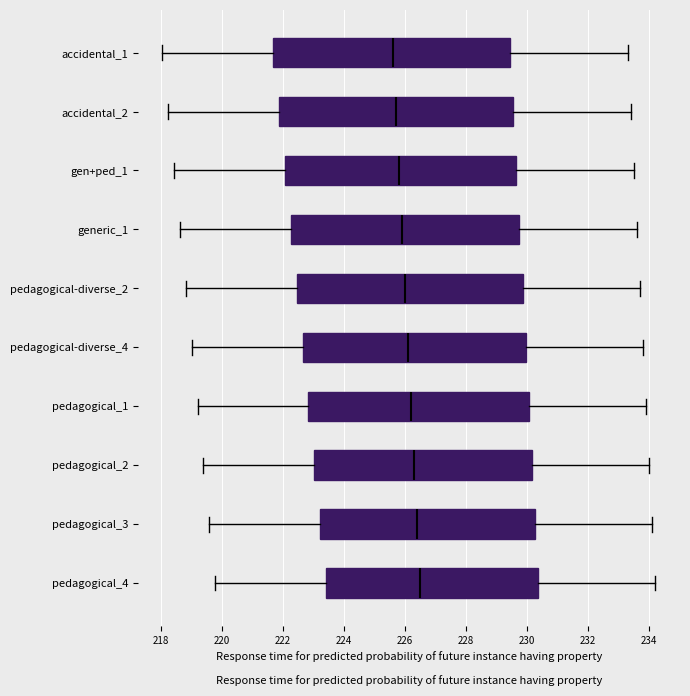

Reading bottom to top, transcribe this box plot: for each box, give where its median line is, the range the box spans, and where its two whiskers end, as read against the x-axis. The values are not printed on the chart, so give them approximately, as read against the axis.

pedagogical_4: median 226.6, box 223.4 to 230.4, whiskers 219.8 to 234.2
pedagogical_3: median 226.4, box 223.2 to 230.2, whiskers 219.6 to 234.2
pedagogical_2: median 226.4, box 223.0 to 230.2, whiskers 219.4 to 234.0
pedagogical_1: median 226.2, box 222.8 to 230.0, whiskers 219.2 to 234.0
pedagogical-diverse_4: median 226.2, box 222.6 to 230.0, whiskers 219.0 to 233.8
pedagogical-diverse_2: median 226.0, box 222.4 to 229.8, whiskers 218.8 to 233.8
generic_1: median 226.0, box 222.2 to 229.8, whiskers 218.6 to 233.6
gen+ped_1: median 225.8, box 222.0 to 229.6, whiskers 218.4 to 233.6
accidental_2: median 225.8, box 221.8 to 229.6, whiskers 218.2 to 233.4
accidental_1: median 225.6, box 221.6 to 229.4, whiskers 218.0 to 233.4